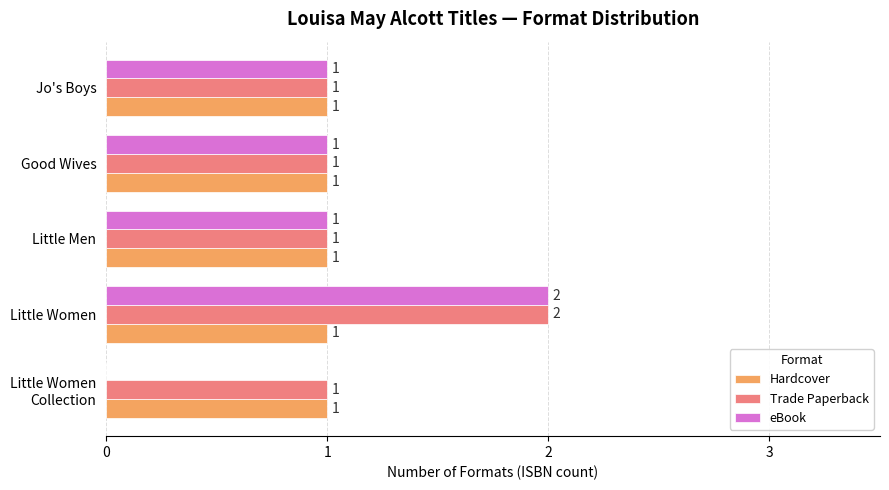

Which category has the highest value in the Trade Paperback series?

Little Women